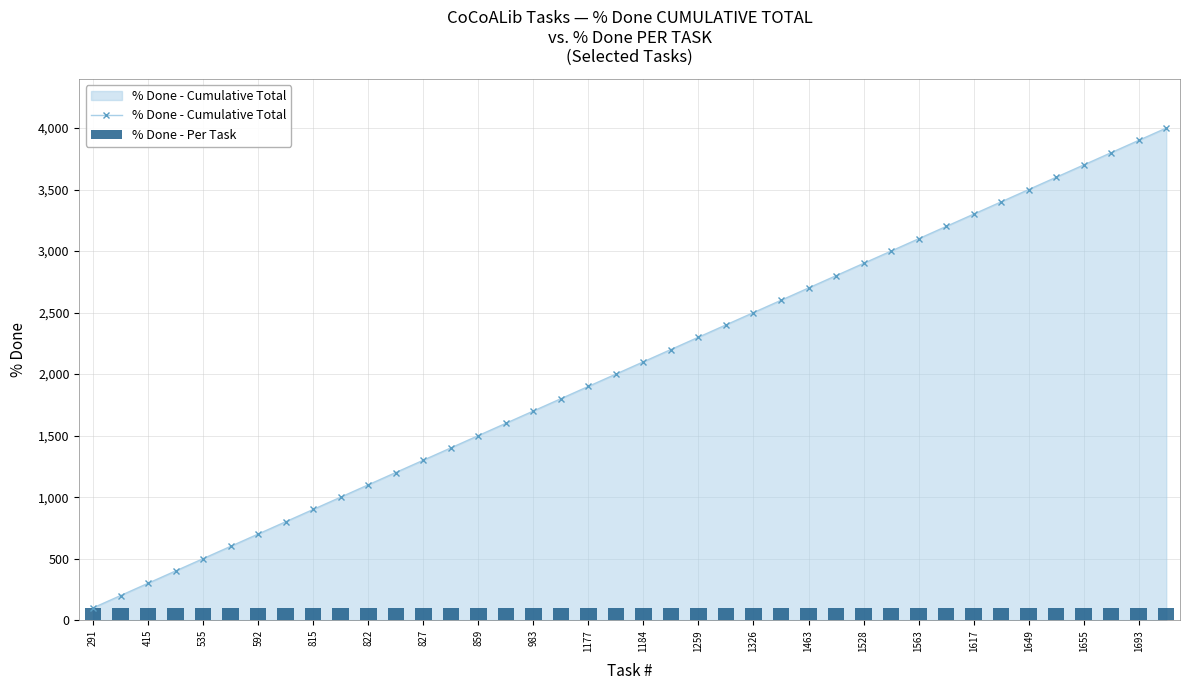

True or false: % Done - Cumulative Total has more than 2 interior local peaks.

False